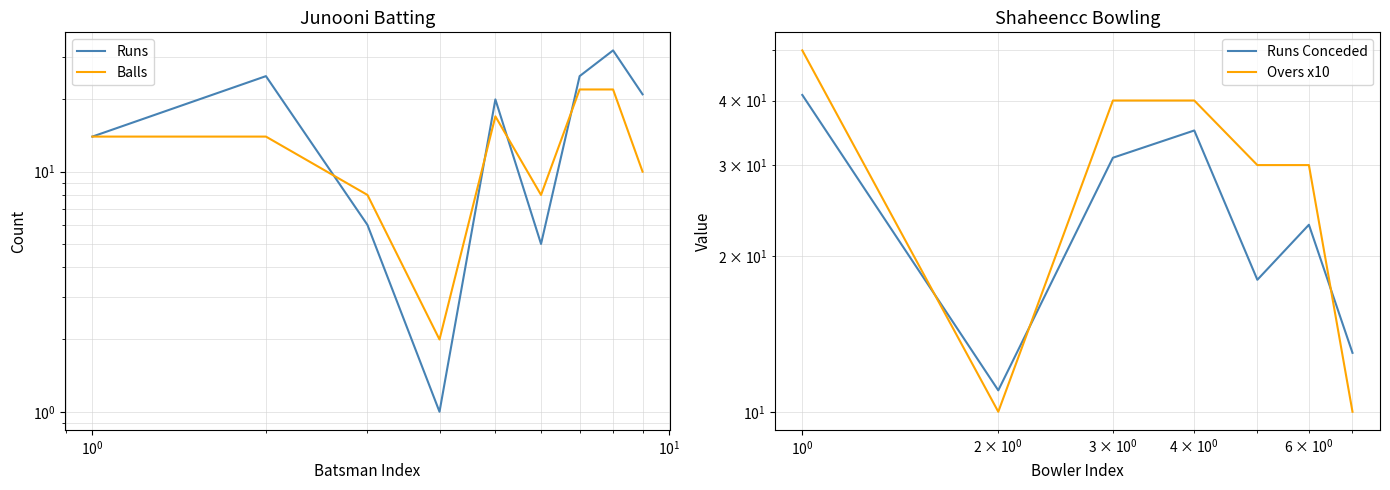

In Junooni Balls, how many points are lower than both neighbors (excluding endpoints)?

2